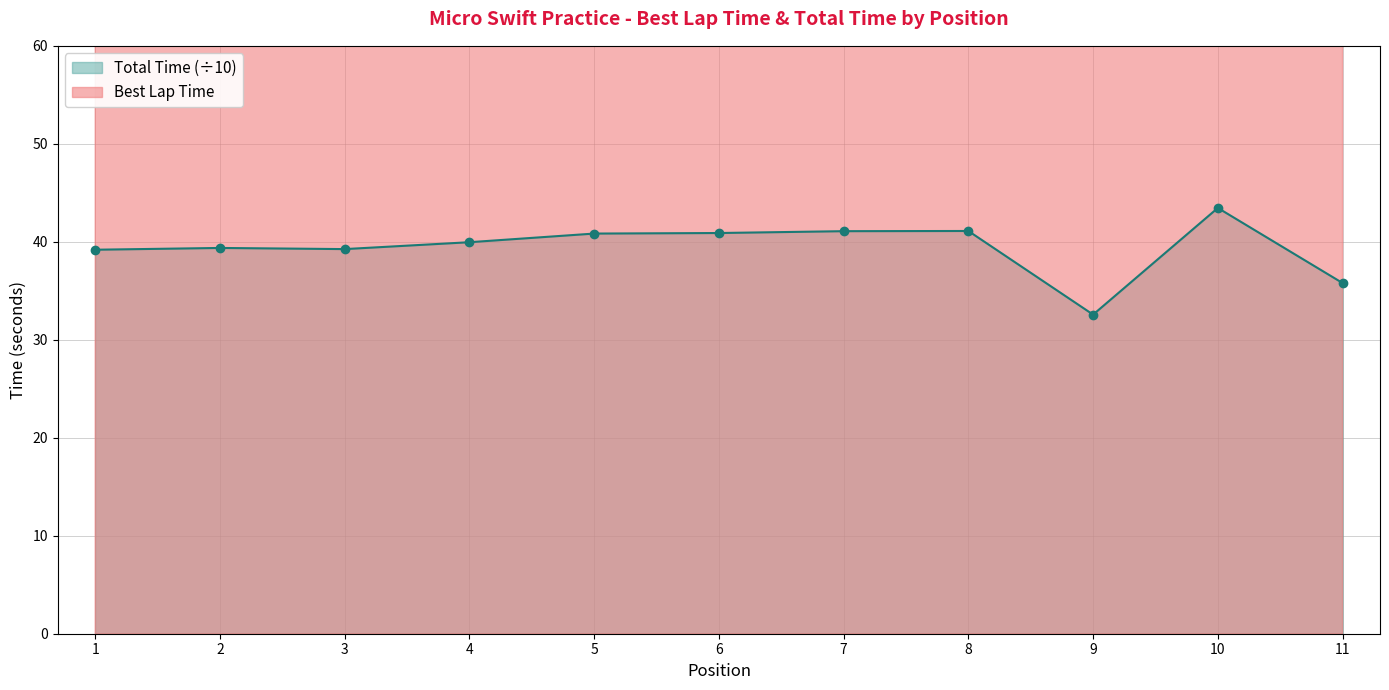

True or false: Best Lap Time and Total Time cross at least once.

False